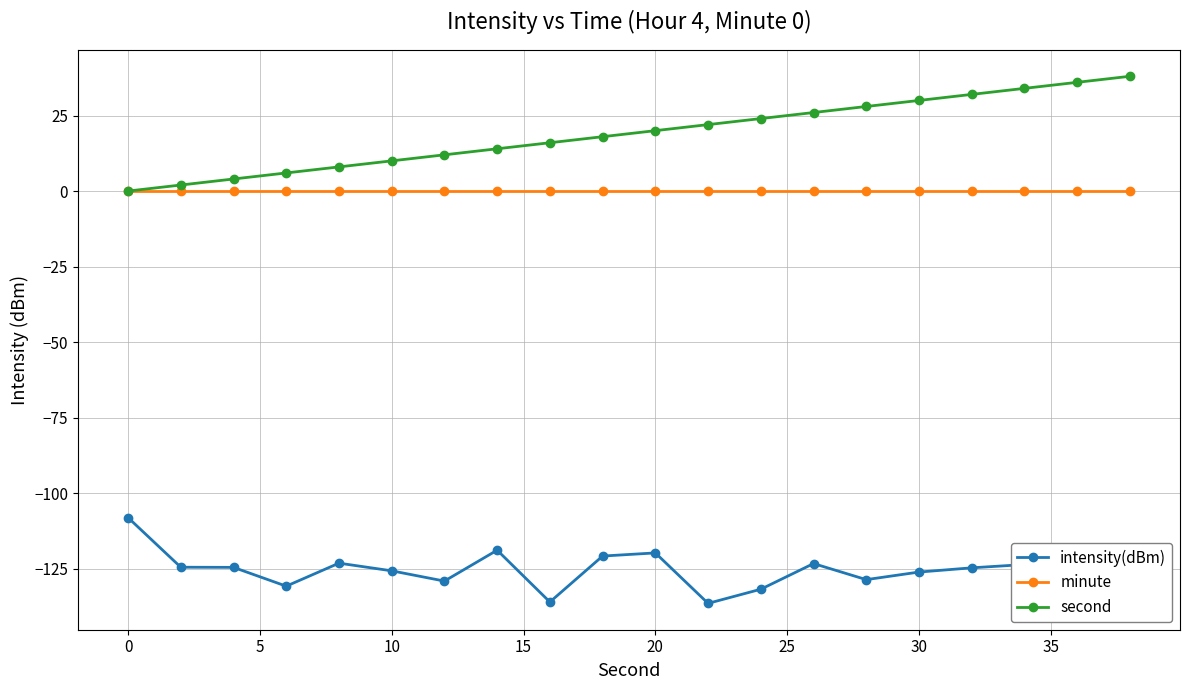

What is the smallest value displayed?

-136.5